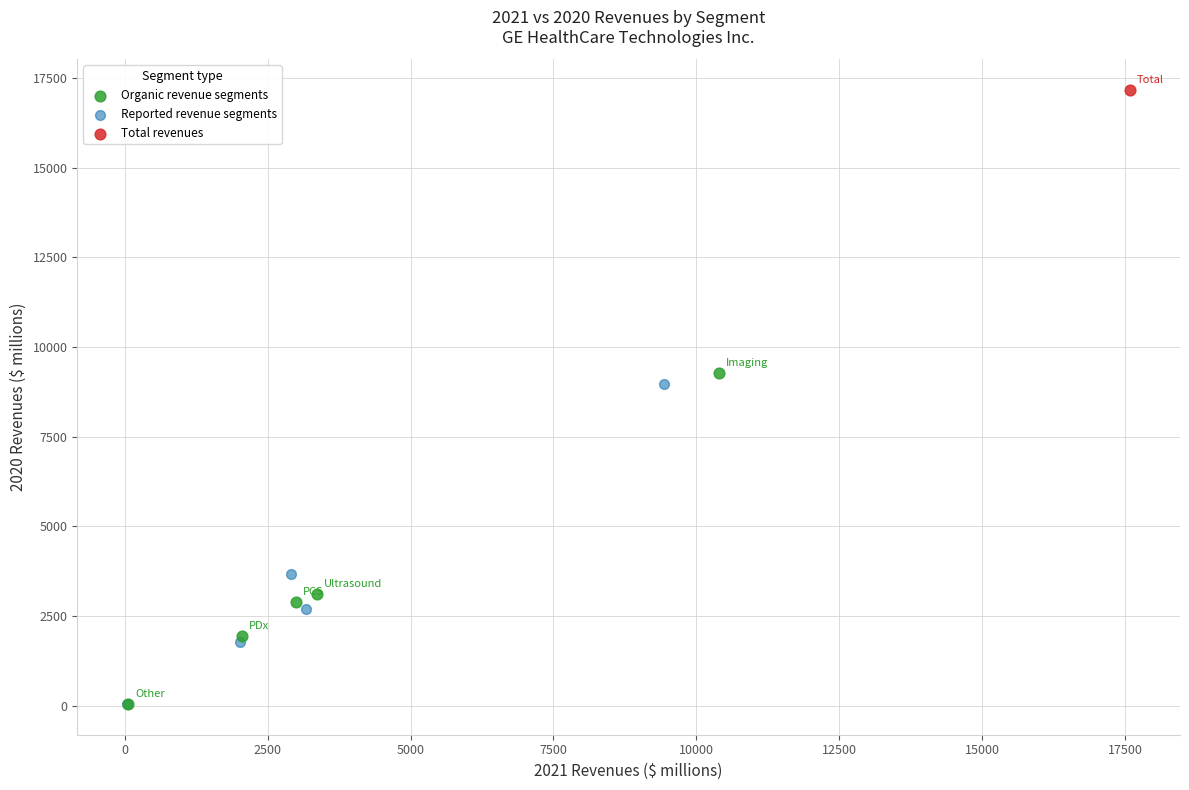

What are all the series names shown in the legend?

Organic revenue segments, Reported revenue segments, Total revenues